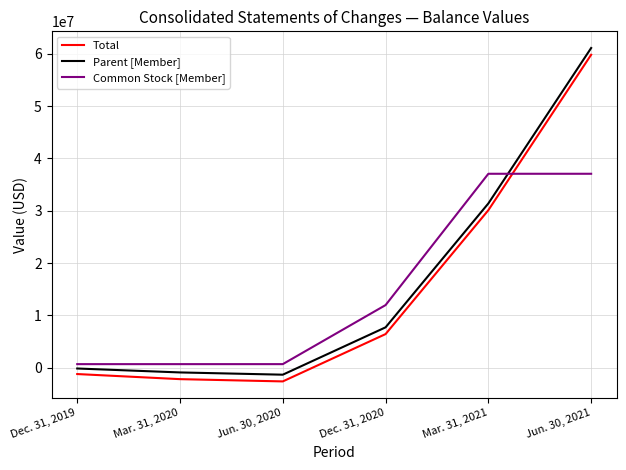

What is the sum of the Parent [Member] values at Jun. 30, 2021 and Mar. 31, 2020?

60181000